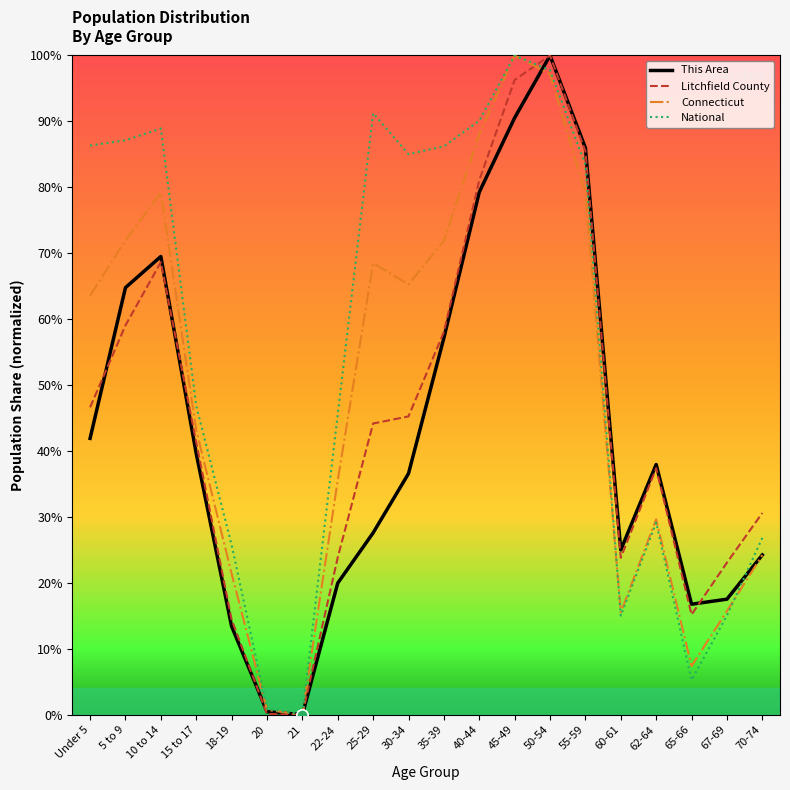

Where is Connecticut nearest to the value 50?

15 to 17